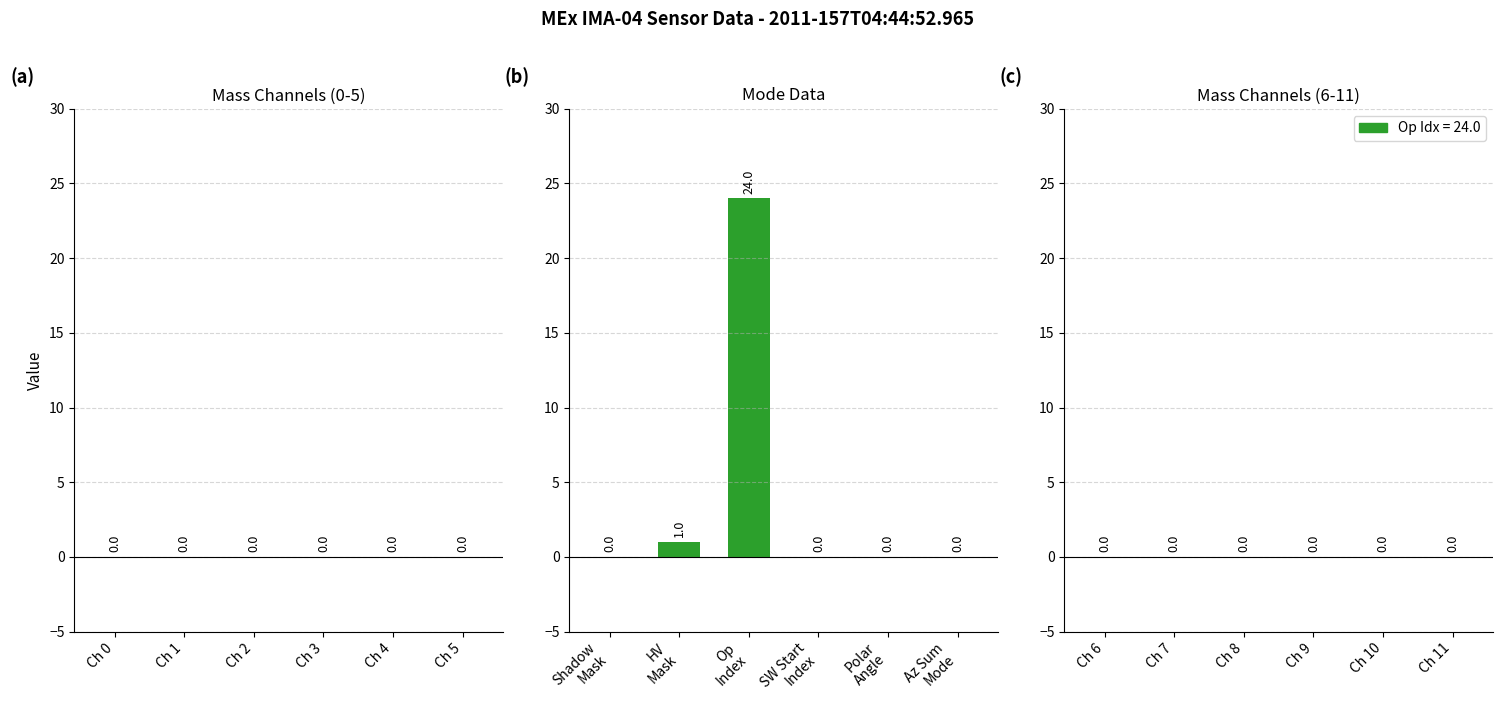

What is the greatest value displayed?

24